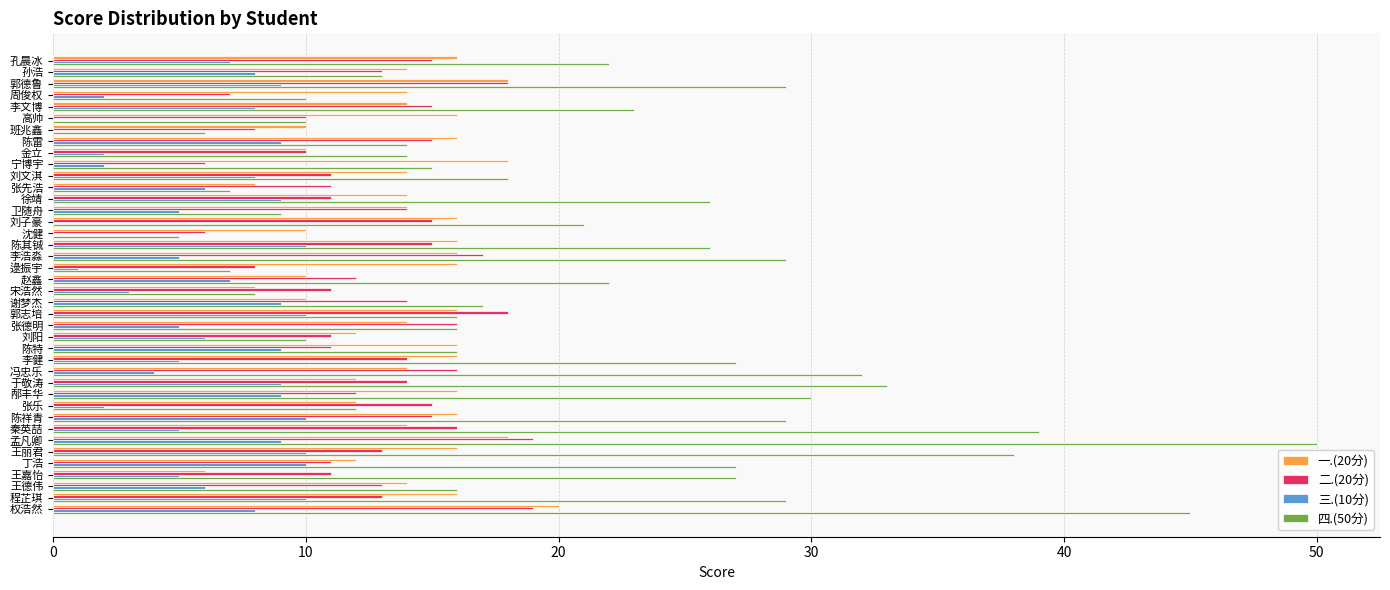

Is the value of 一.(20分) at 李健 greater than the value of 四.(50分) at 刘文淇?

No